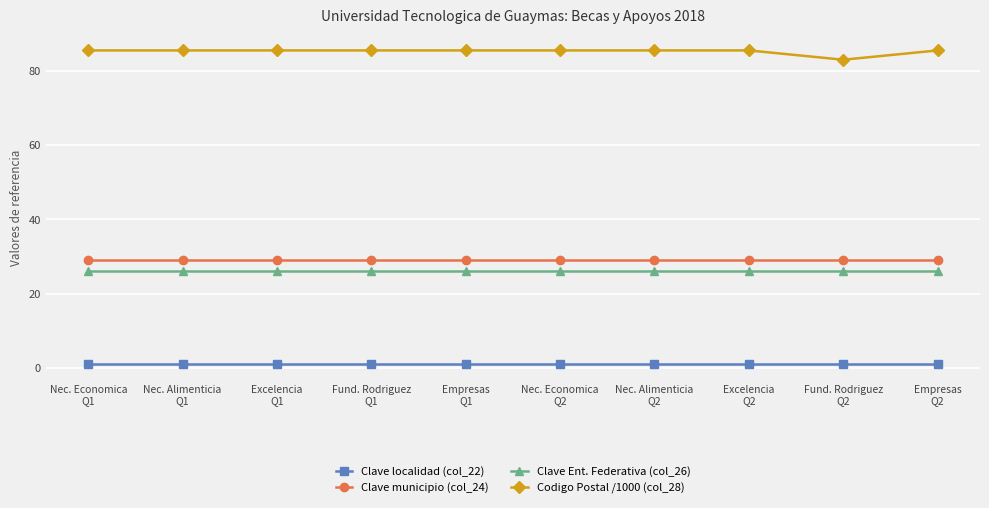

What is the average value of the Codigo Postal /1000 (col_28) series?

85.3